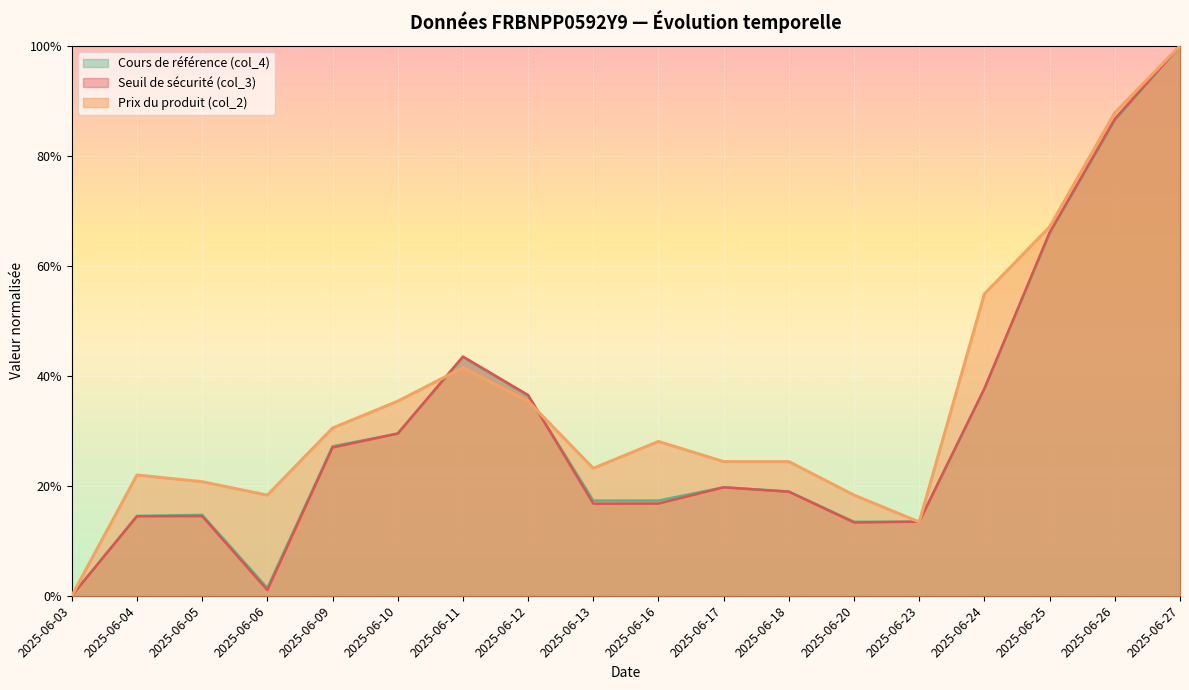

What is the difference between the maximum and minimum values in the Prix du produit (col_2) series?

1.0